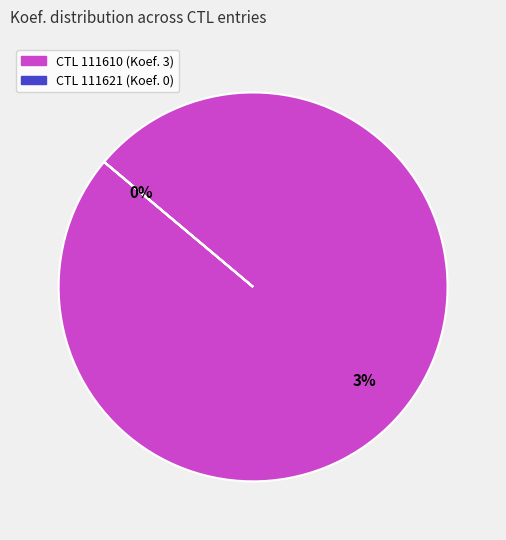

What is the change in value from 111610 to 111621?

-3